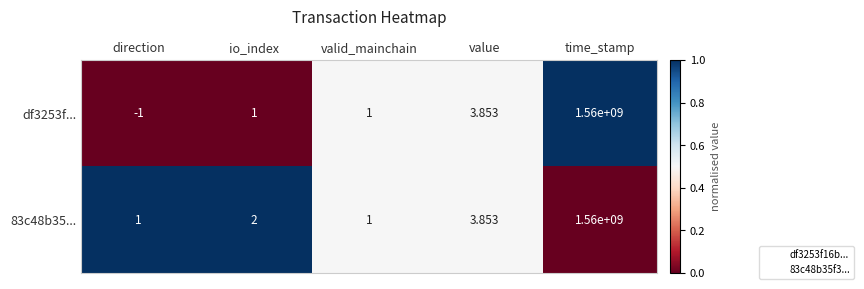

At which category is the sum across all series the highest?

time_stamp